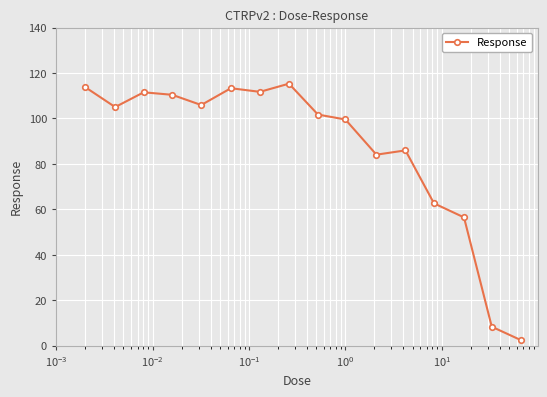

What is the sum of all values?

1387.9